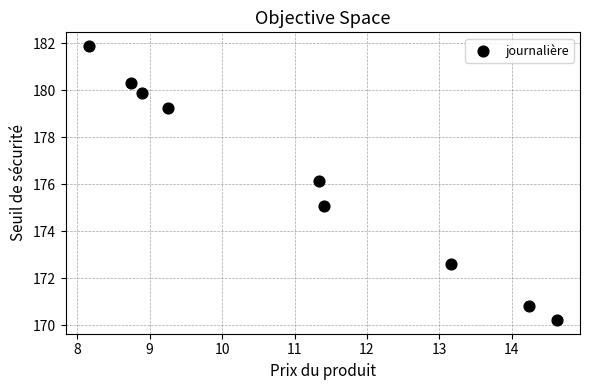

What is the average X value?

11.1